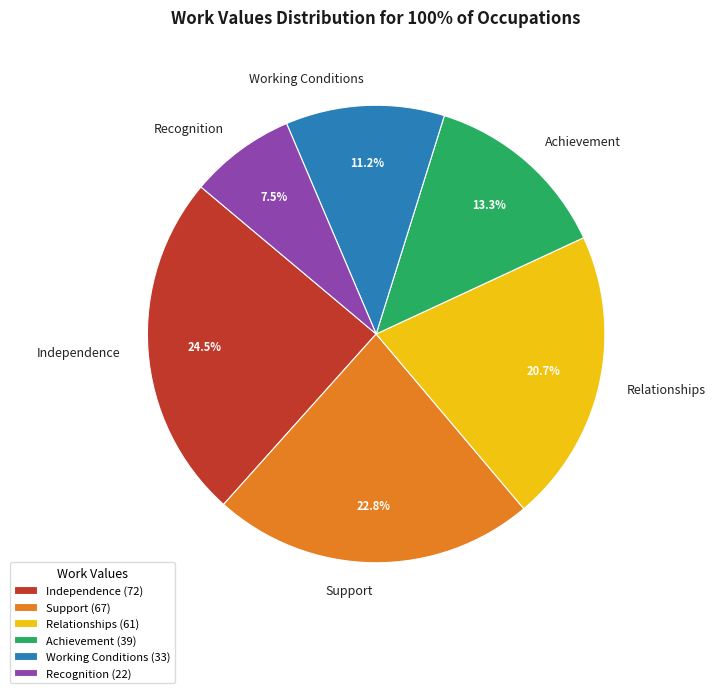

Which slice is the smallest?

Recognition